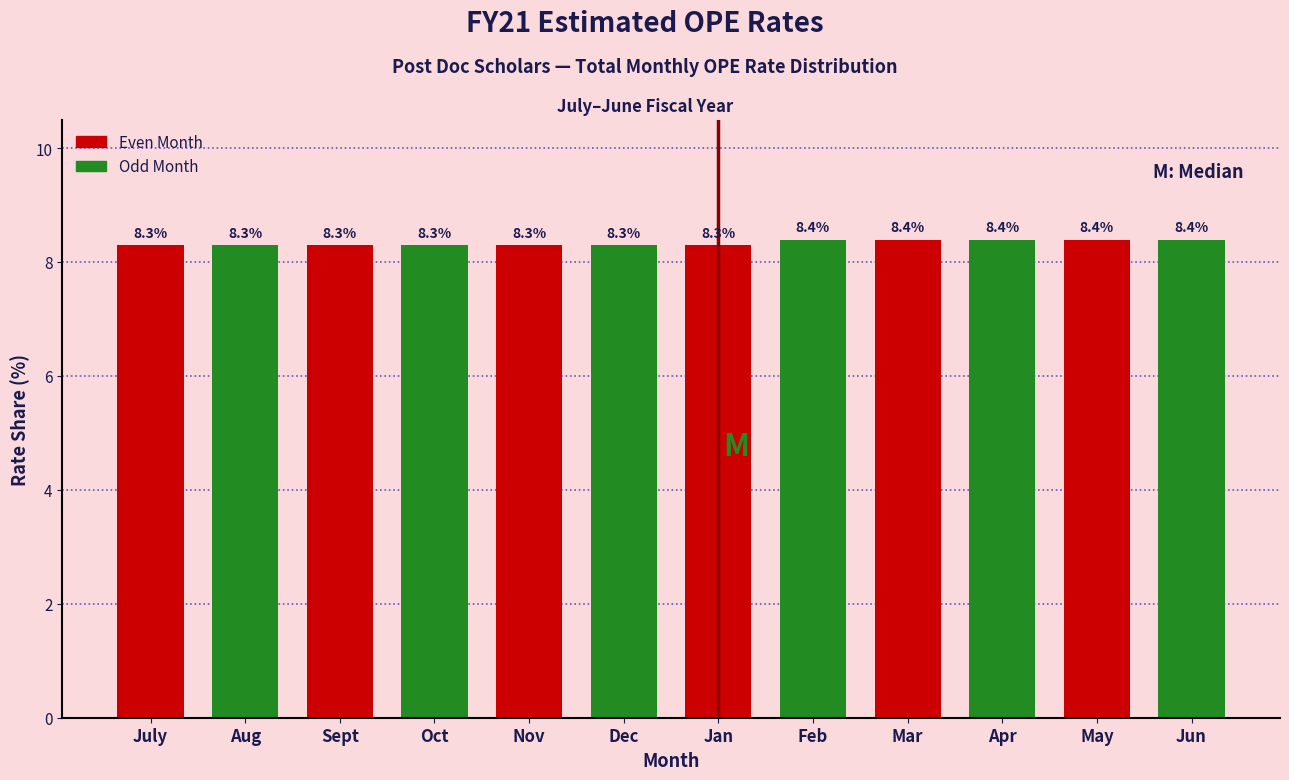

Reading left to right, extract all data points from this chart.

8.3	8.3	8.3	8.3	8.3	8.3	8.3	8.4	8.4	8.4	8.4	8.4